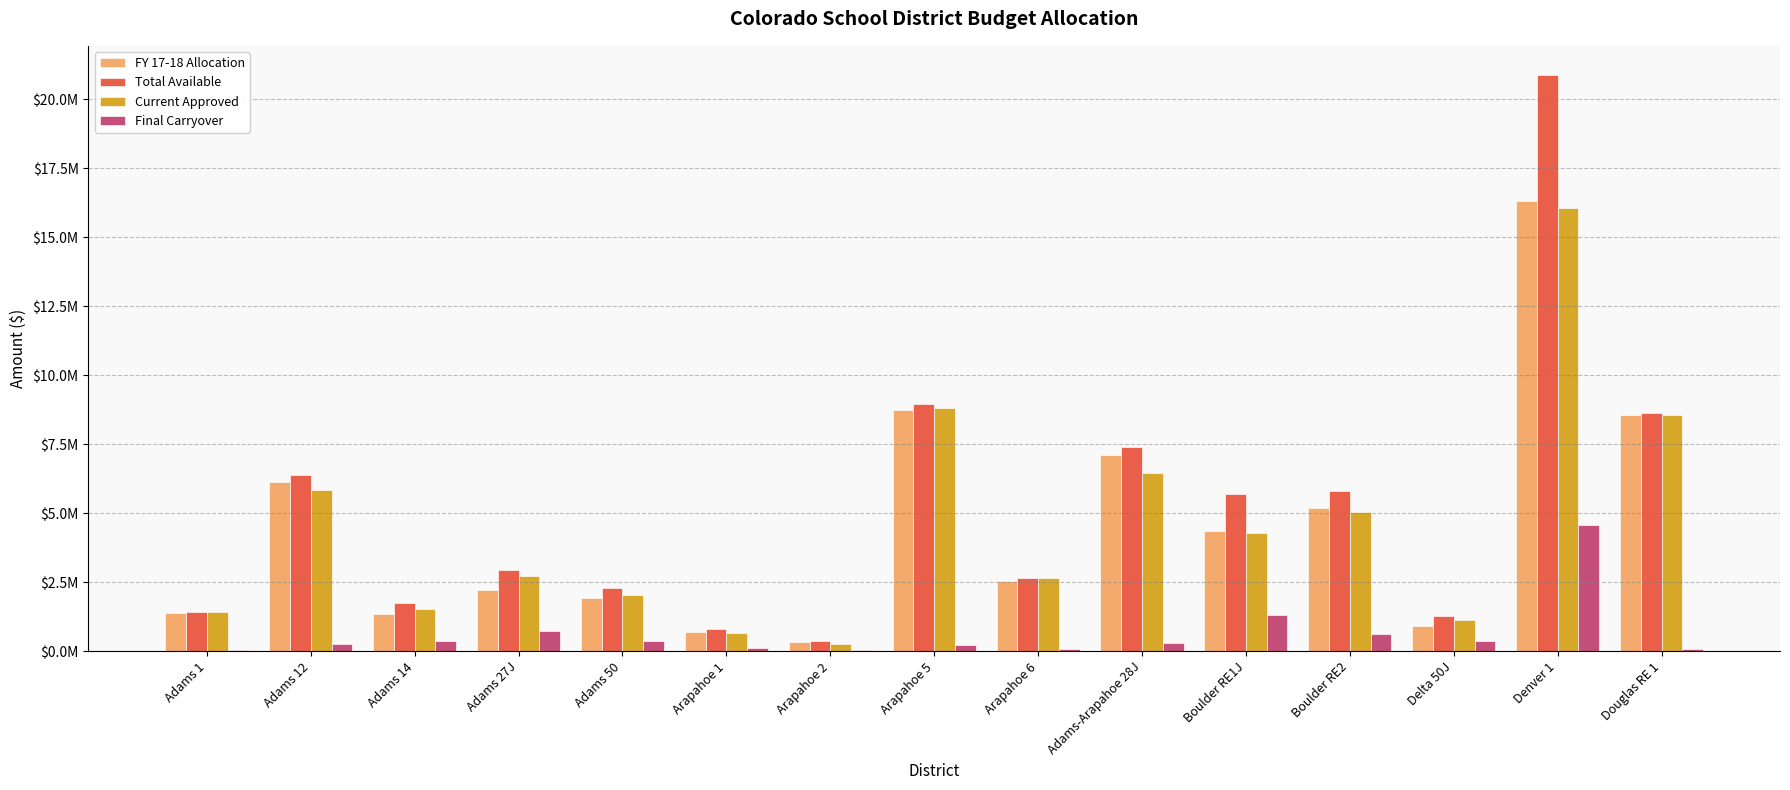

What are all the series names shown in the legend?

FY 17-18 Allocation, Total Available, Current Approved, Final Carryover